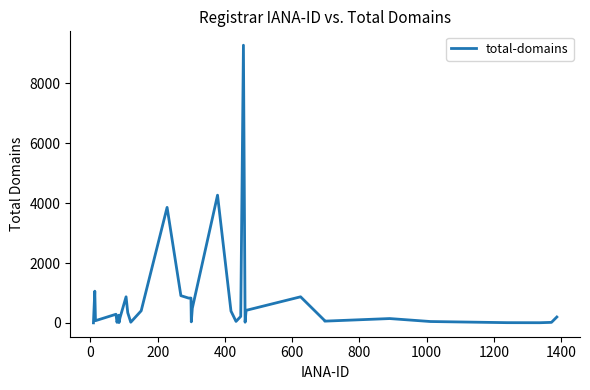

True or false: there are more than 0 points higher than both neighbors.

True